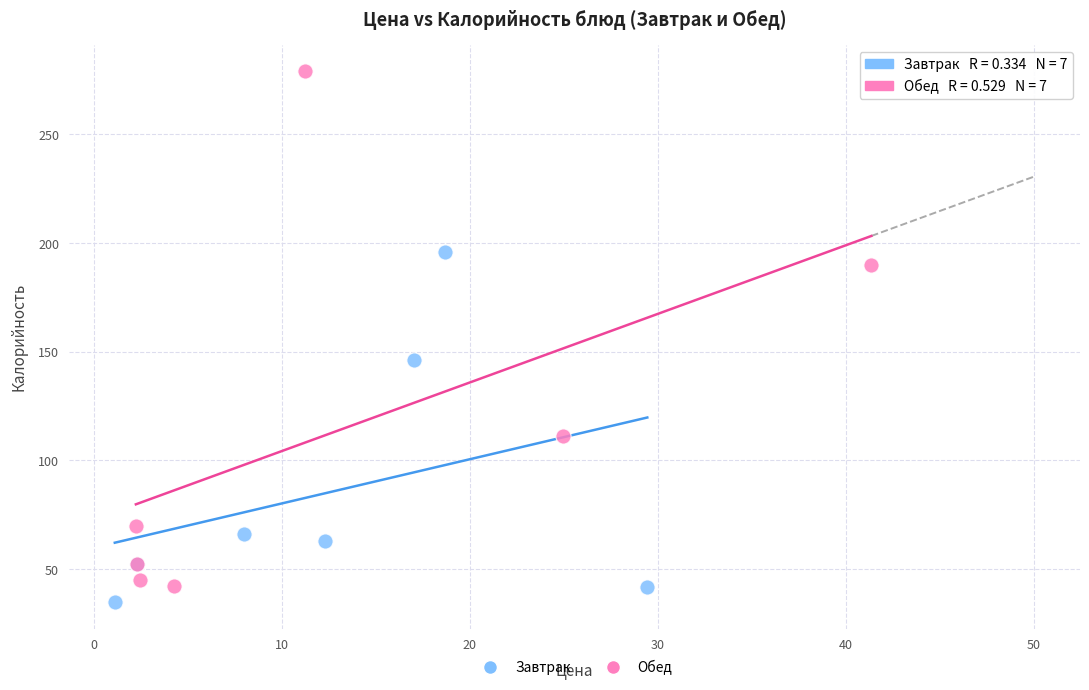

Which series reaches the minimum Y coordinate?

Завтрак